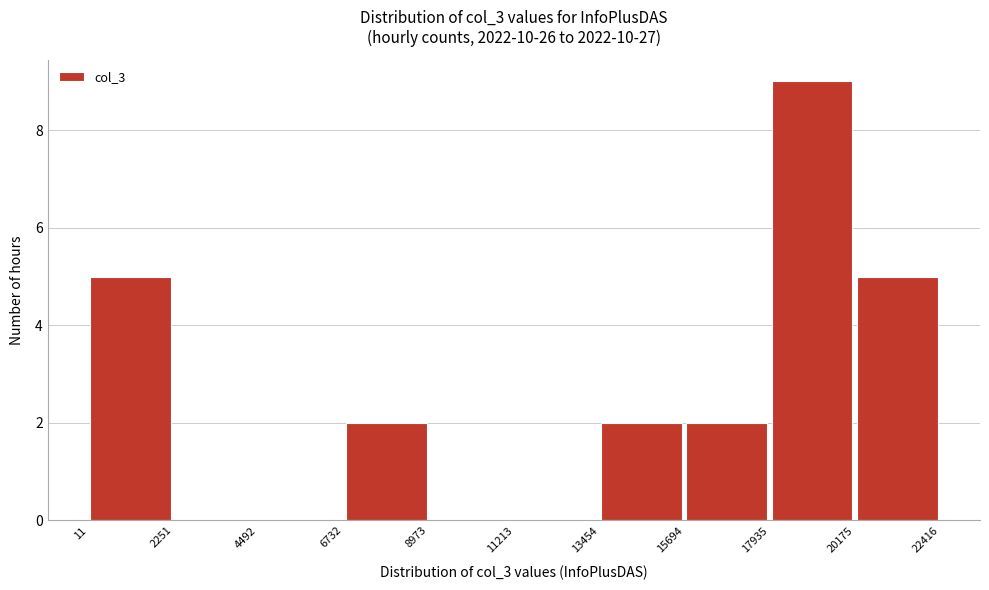

Reading left to right, transcribe this chart: for each bar, give the range it covers on the x-axis and its height. The values are not printed on the chart, so give them approximately, as read against the axis.

11 to 2251: 5
2251 to 4492: 0
4492 to 6732: 0
6732 to 8973: 2
8973 to 11213: 0
11213 to 13454: 0
13454 to 15694: 2
15694 to 17935: 2
17935 to 20175: 9
20175 to 22416: 5